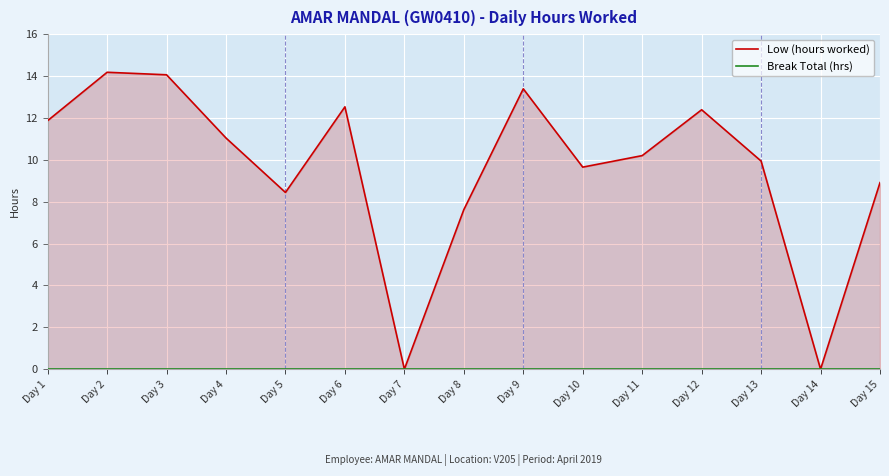

Rank the series at Day 4 from lowest to highest value.

Break Total (hrs), Low (hours worked)